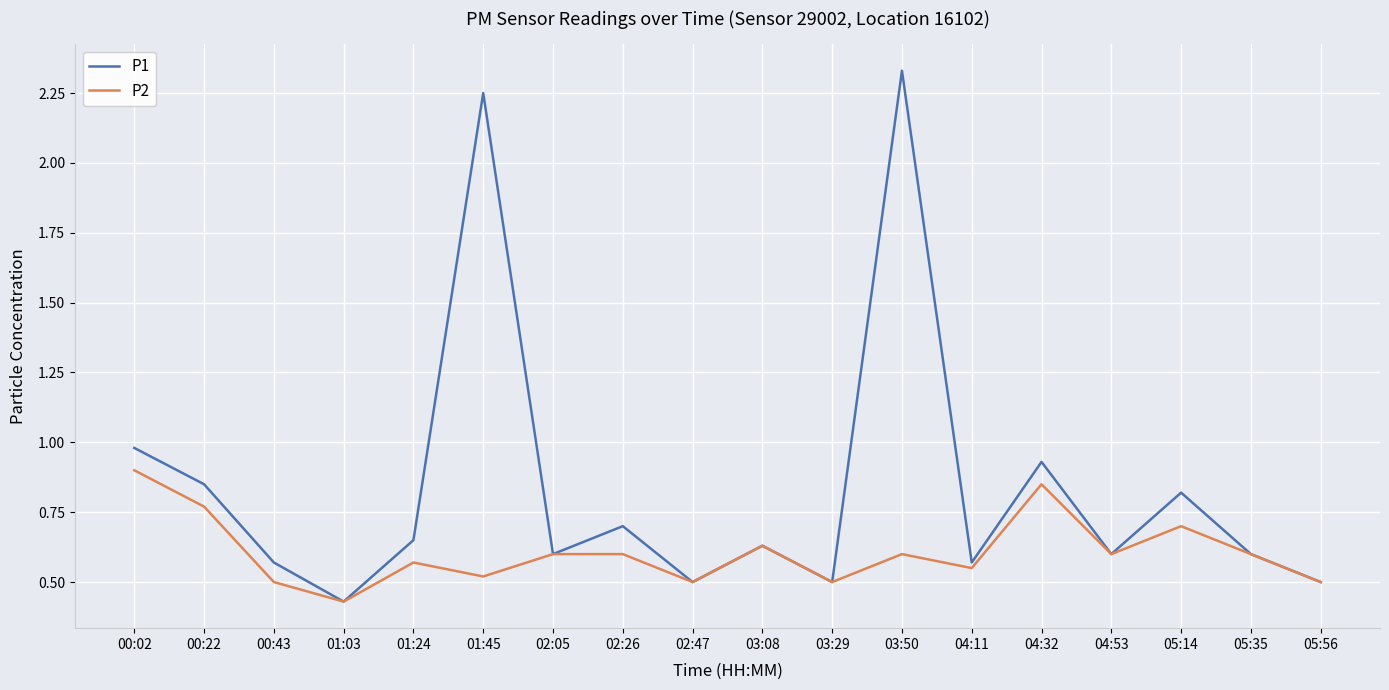

What position from the left is 03:29?

11